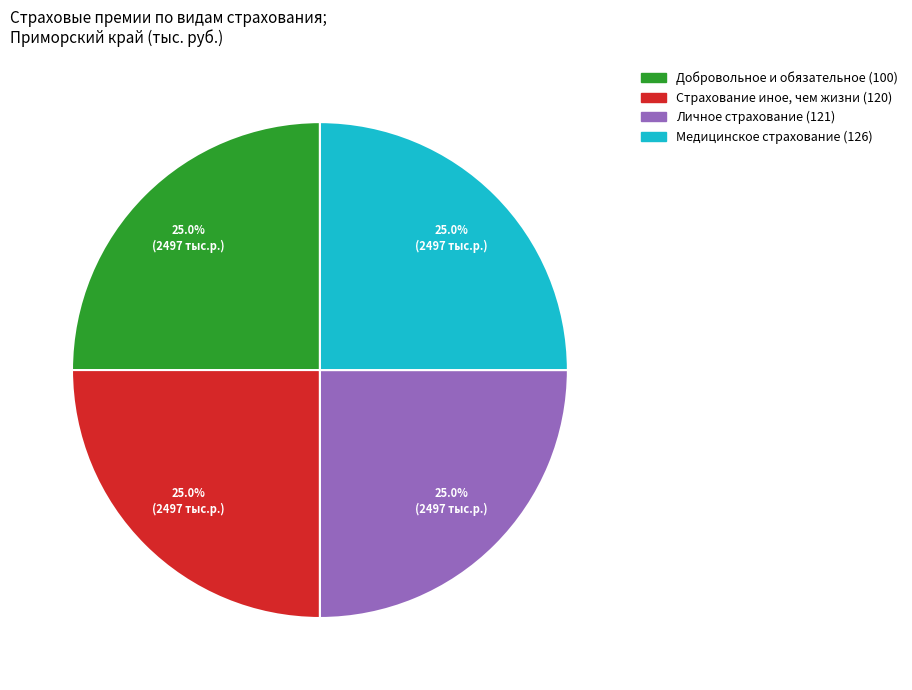

How many slices are in this pie chart?

4